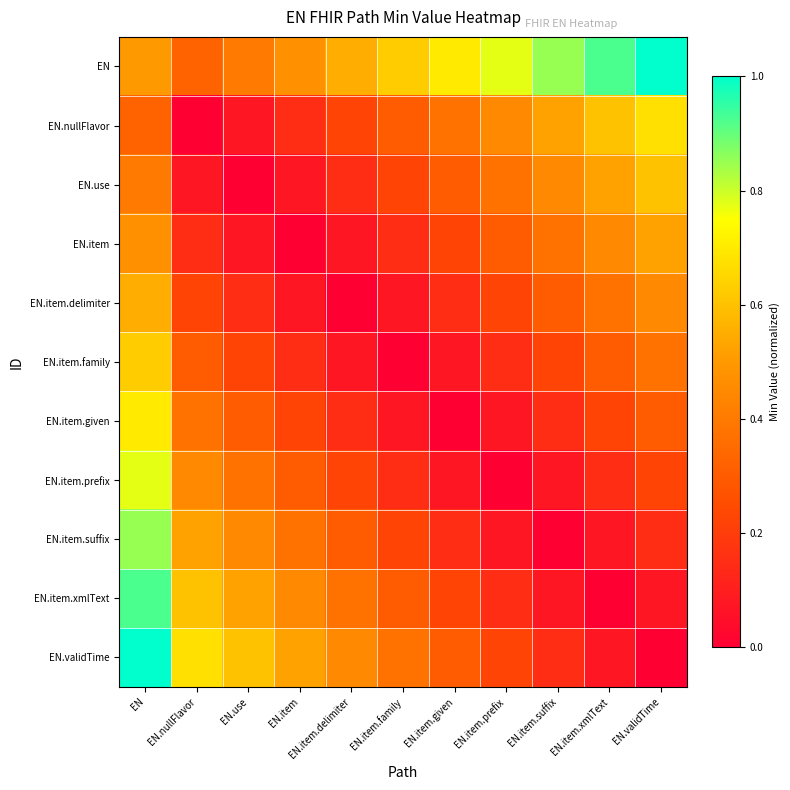

Rank the series by their maximum value, from highest to lowest.

EN, EN.validTime, EN.item.xmlText, EN.item.suffix, EN.item.prefix, EN.item.given, EN.nullFlavor, EN.item.family, EN.use, EN.item.delimiter, EN.item